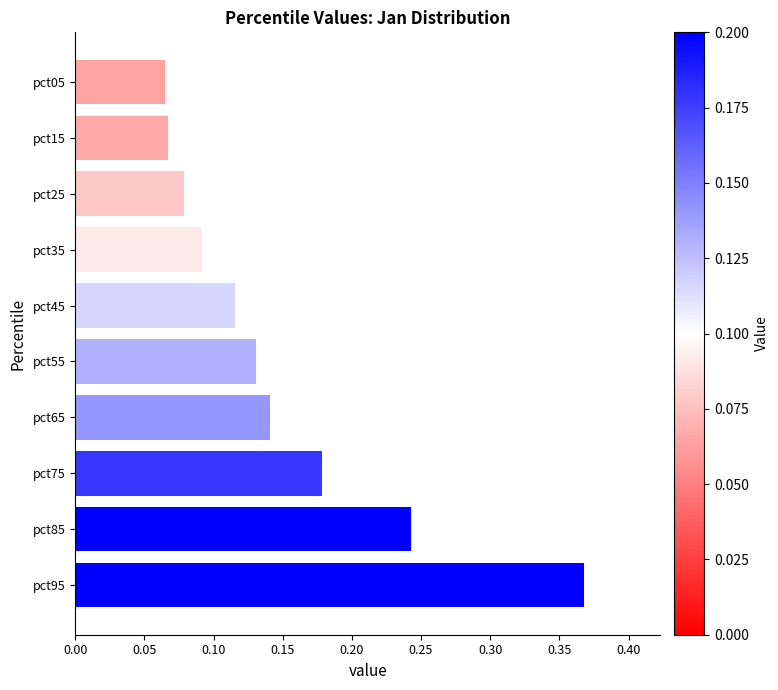

Reading right to left, list all the values displayed in this chart.

0.4	0.2	0.2	0.1	0.1	0.1	0.1	0.1	0.1	0.1